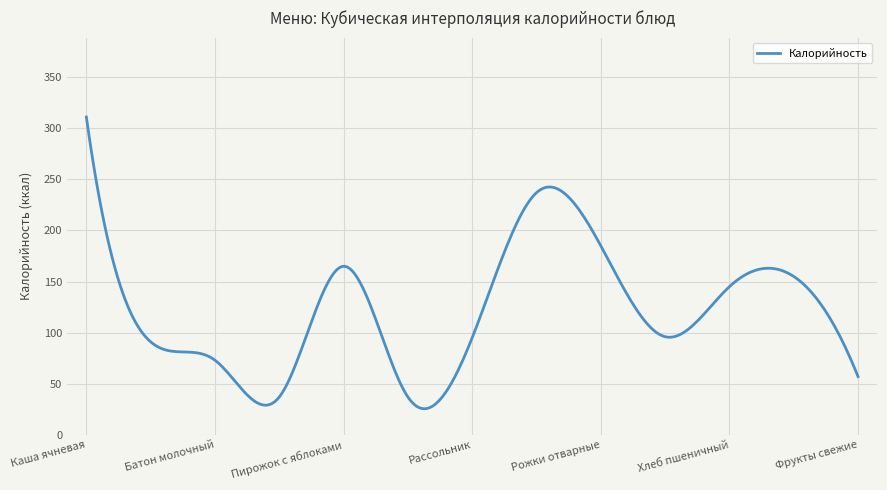

True or false: the data has more than 2 interior local peaks.

True